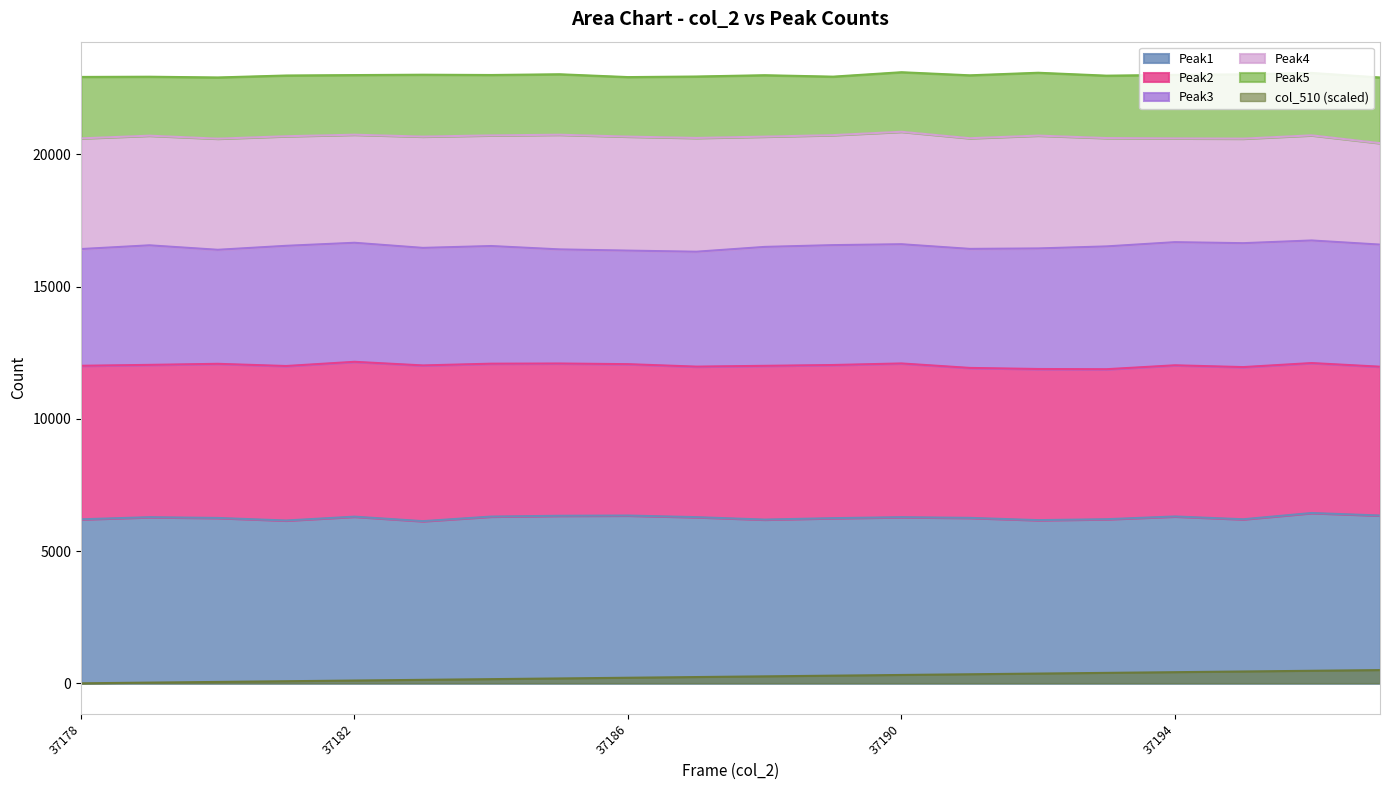

Is it true that col_510 (scaled) equals 0.0 at 37178?

True